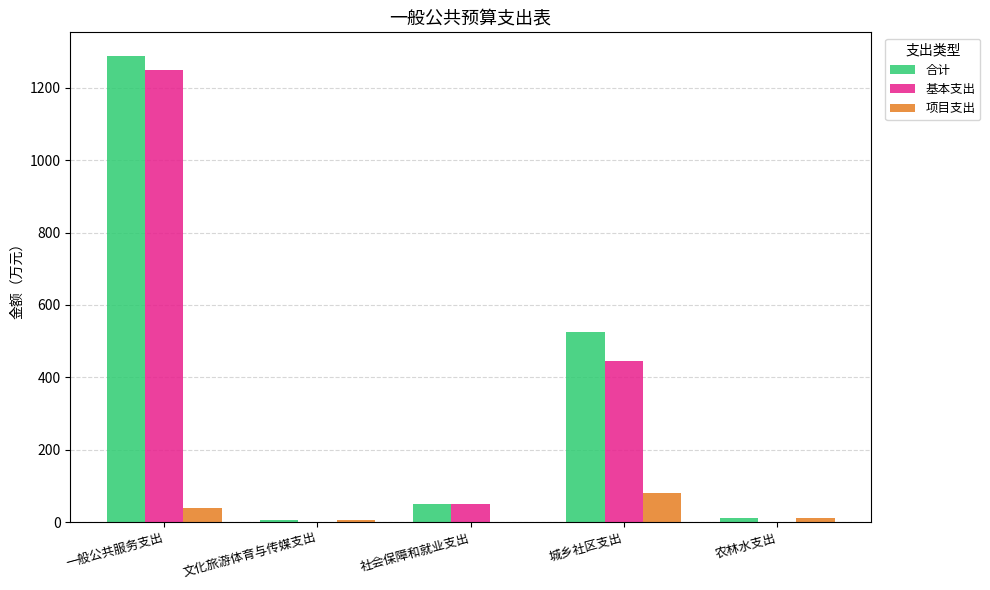

What value does the 合计 series have at 社会保障和就业支出?

50.5